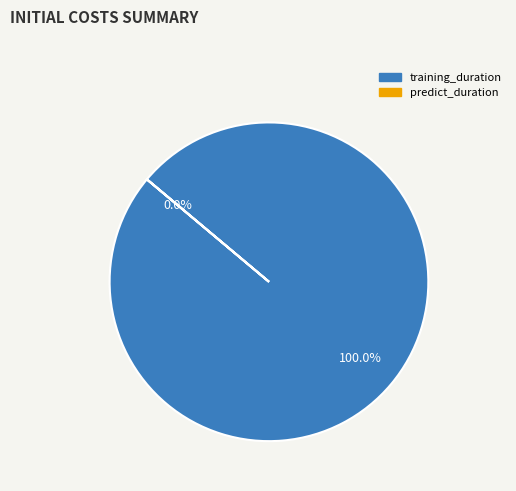

To the nearest percent, what percentage of the pie is training_duration?

100%